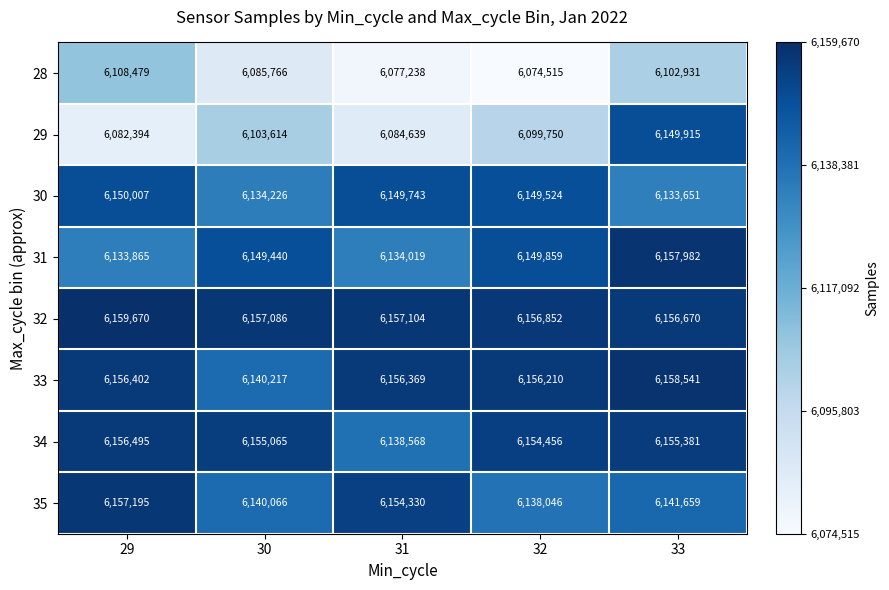

What is the sum of the 29 values at 33 and 29?

12232309